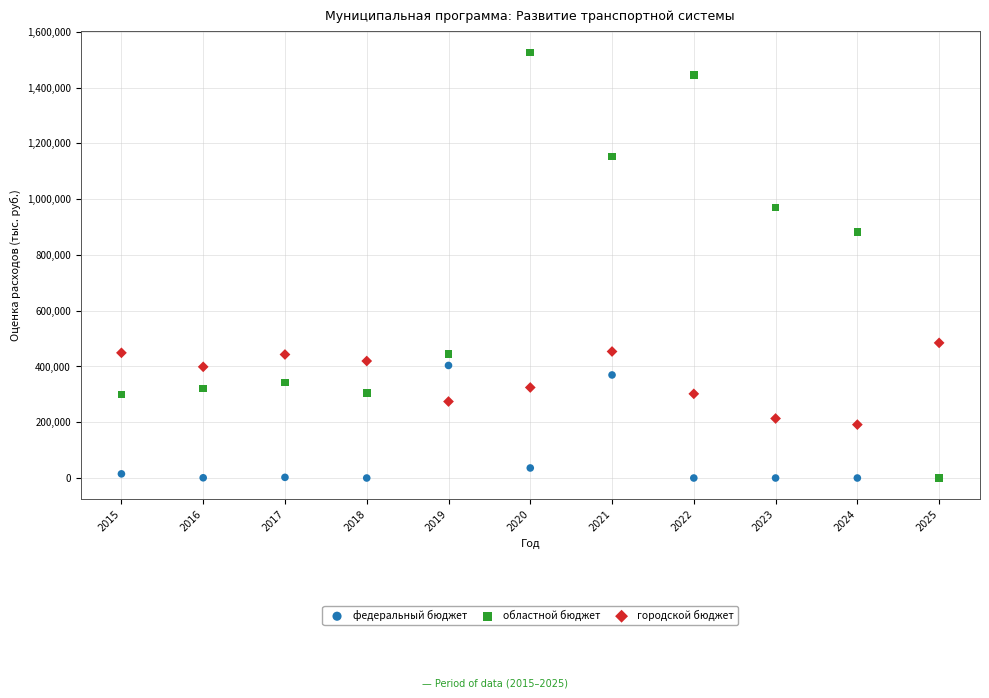

Across all series, what Y value is closest to 763228?

883067.4